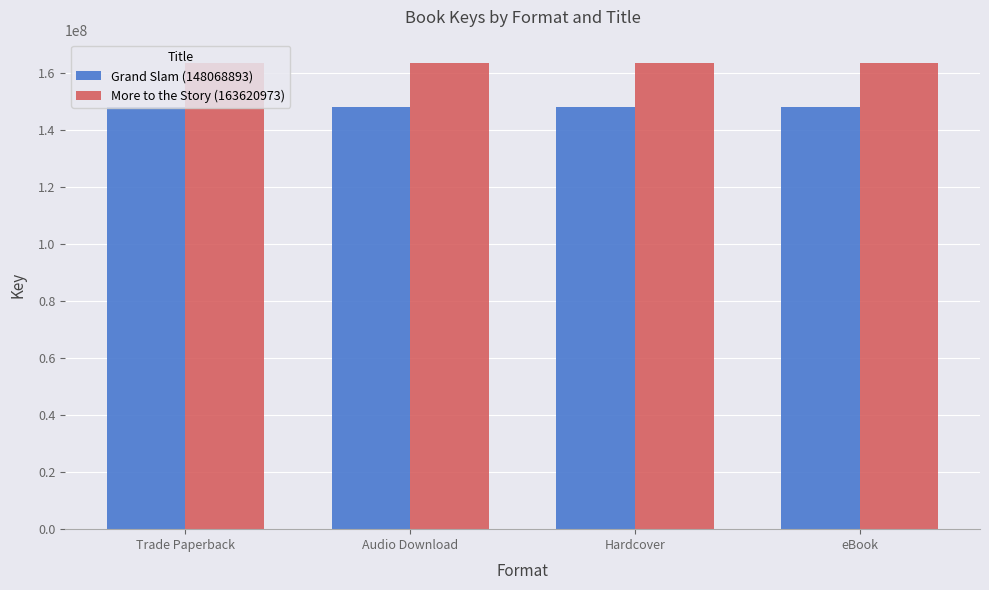

Reading right to left, transcribe all the data shown in this chart.

Grand Slam (148068893): 148068893	148068893	148068893	148068893
More to the Story (163620973): 163620973	163620973	163620973	163620973